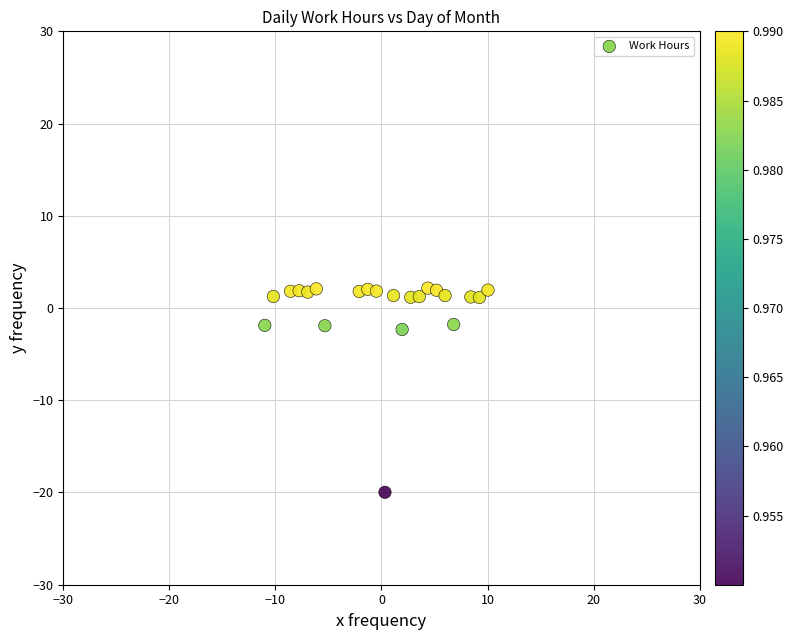

What is the range of Y values (max minus min)?

22.1